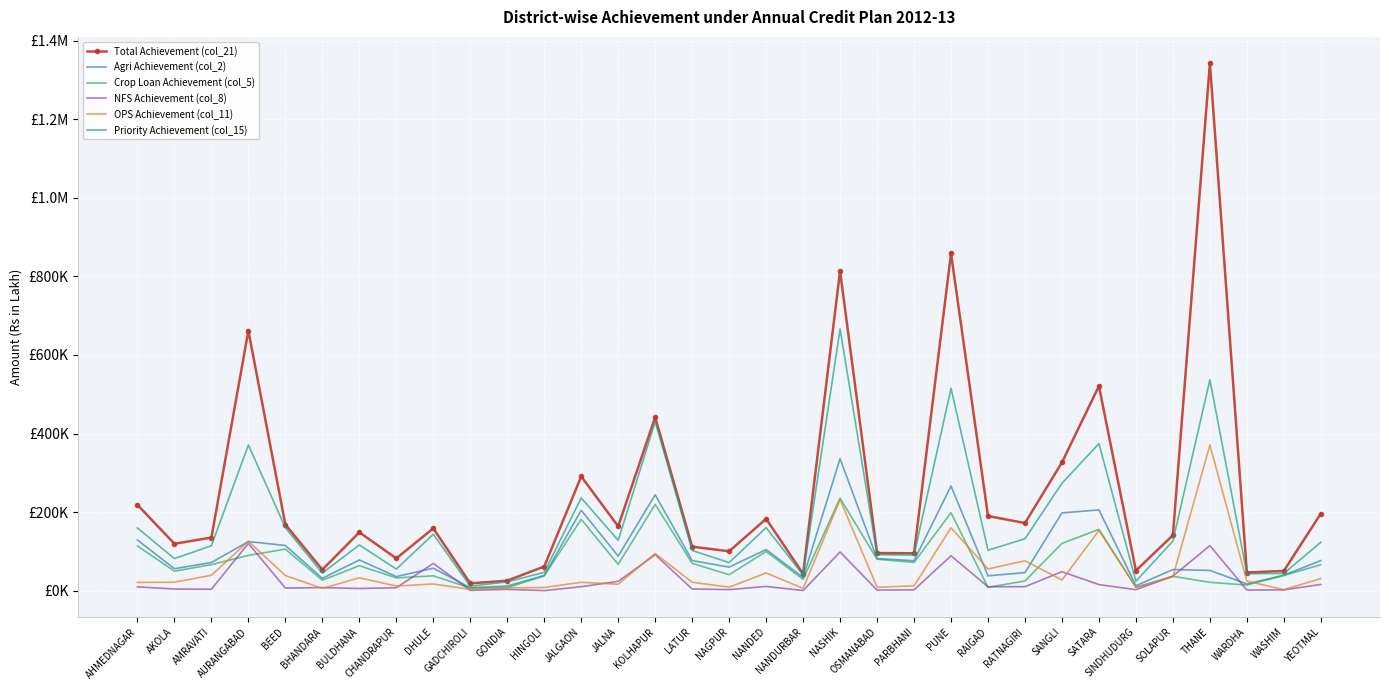

What are all the series names shown in the legend?

Total Achievement (col_21), Agri Achievement (col_2), Crop Loan Achievement (col_5), NFS Achievement (col_8), OPS Achievement (col_11), Priority Achievement (col_15)